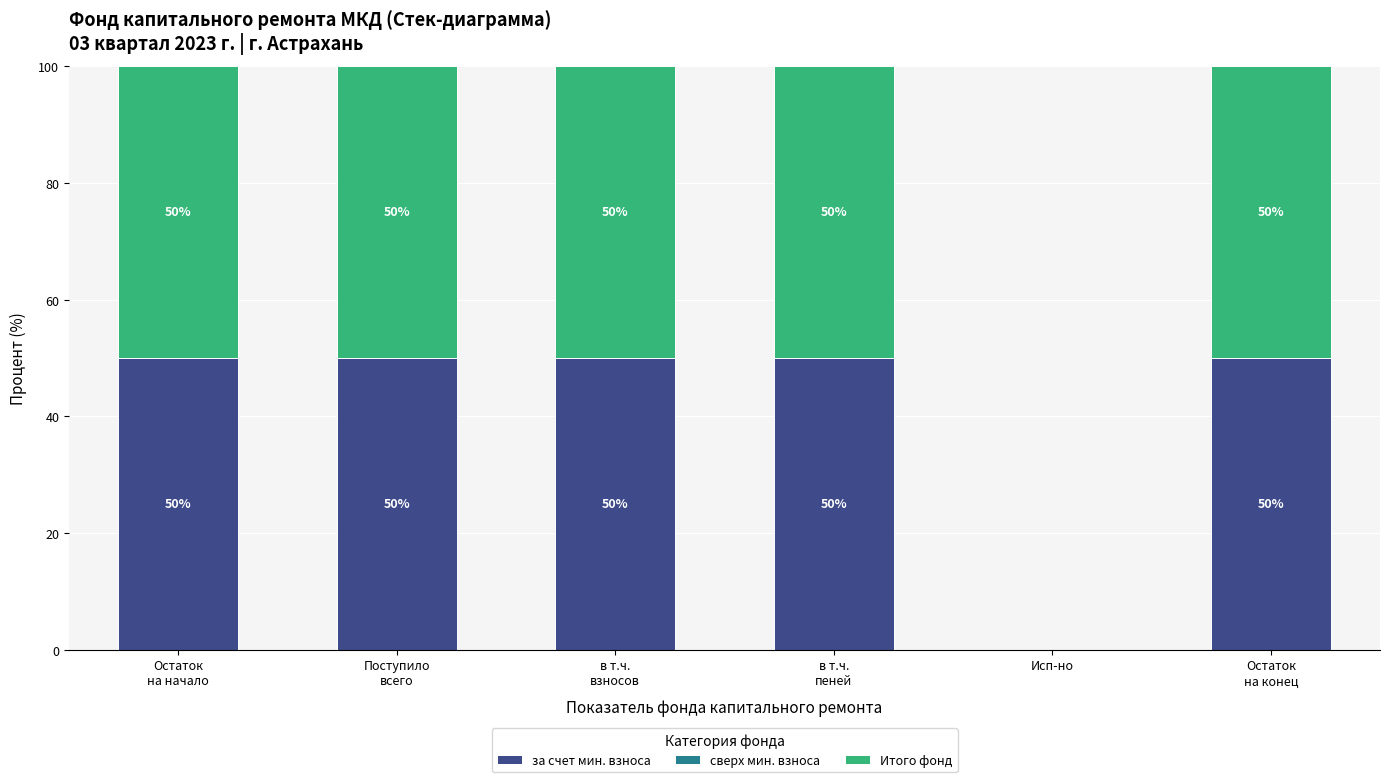

Is it true that за счет мин. взноса equals -18 at Исп-но?

False